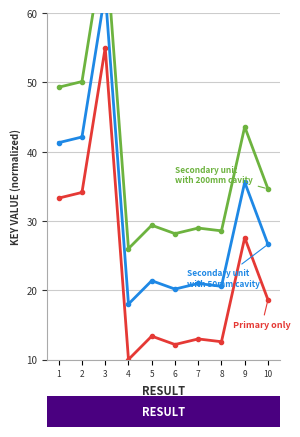

Which label corresponds to the largest value in the chart?

3